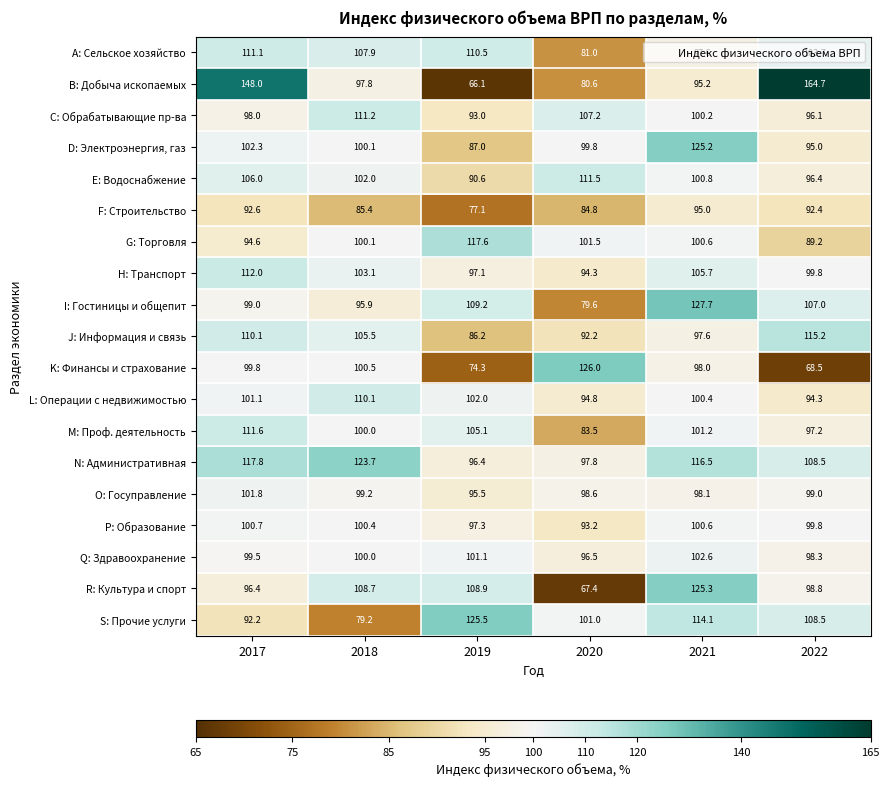

What is the difference between the maximum and minimum values in the I: Гостиницы и общепит series?

48.1